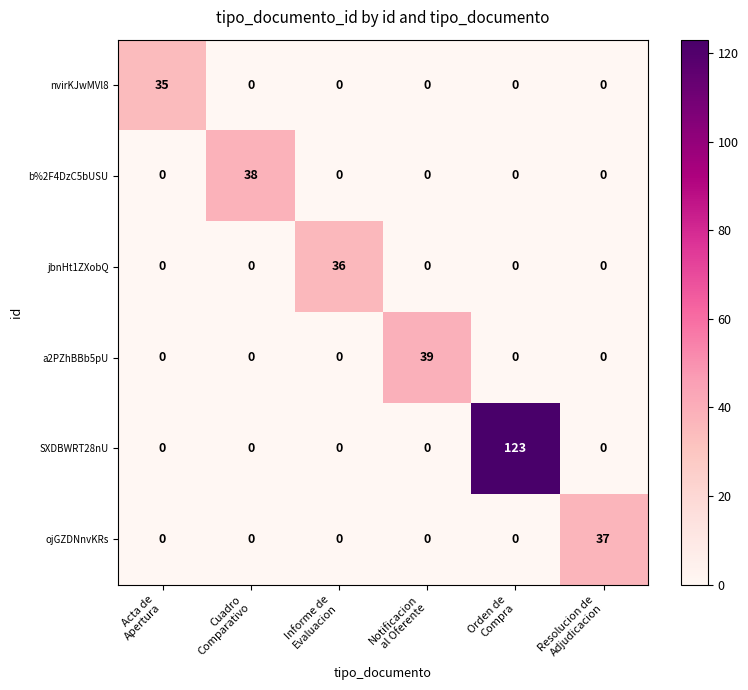

Which series has the largest range (max minus min)?

SXDBWRT28nU